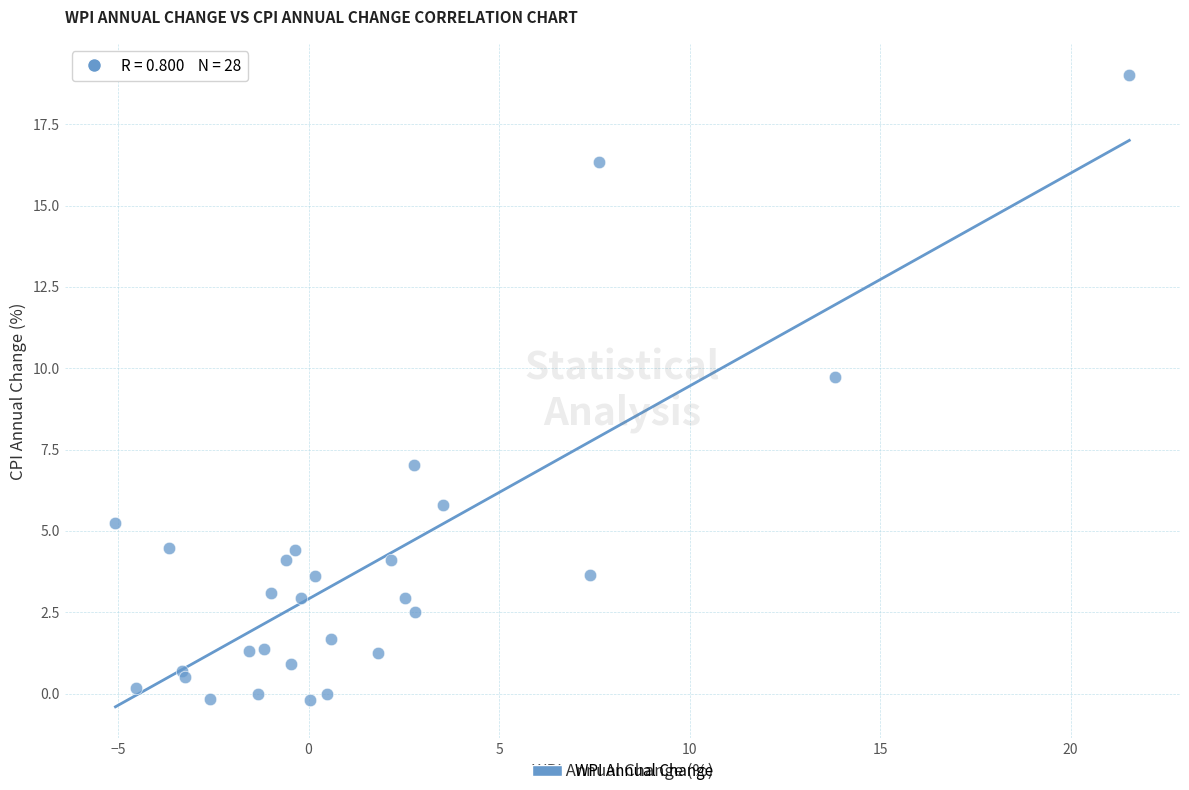

What Y value in the scatter plot is closest to 9?

9.7